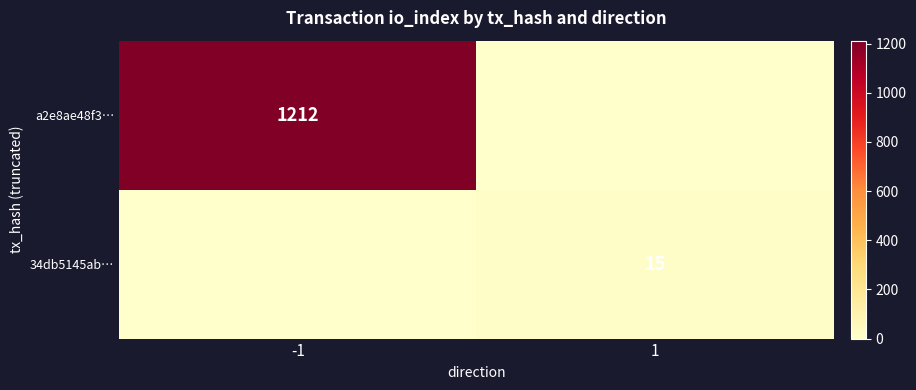

The value of 34db5145ab… at 1 is 26. True or false?

False